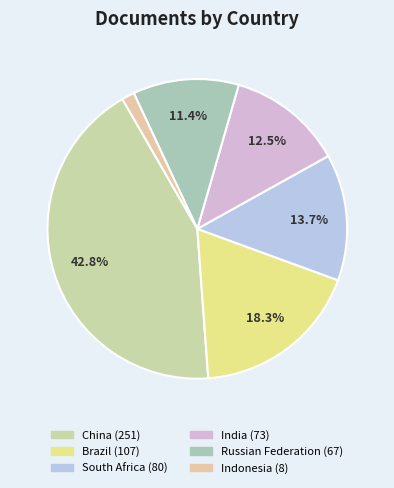

Does Indonesia account for over 50% of the chart?

No